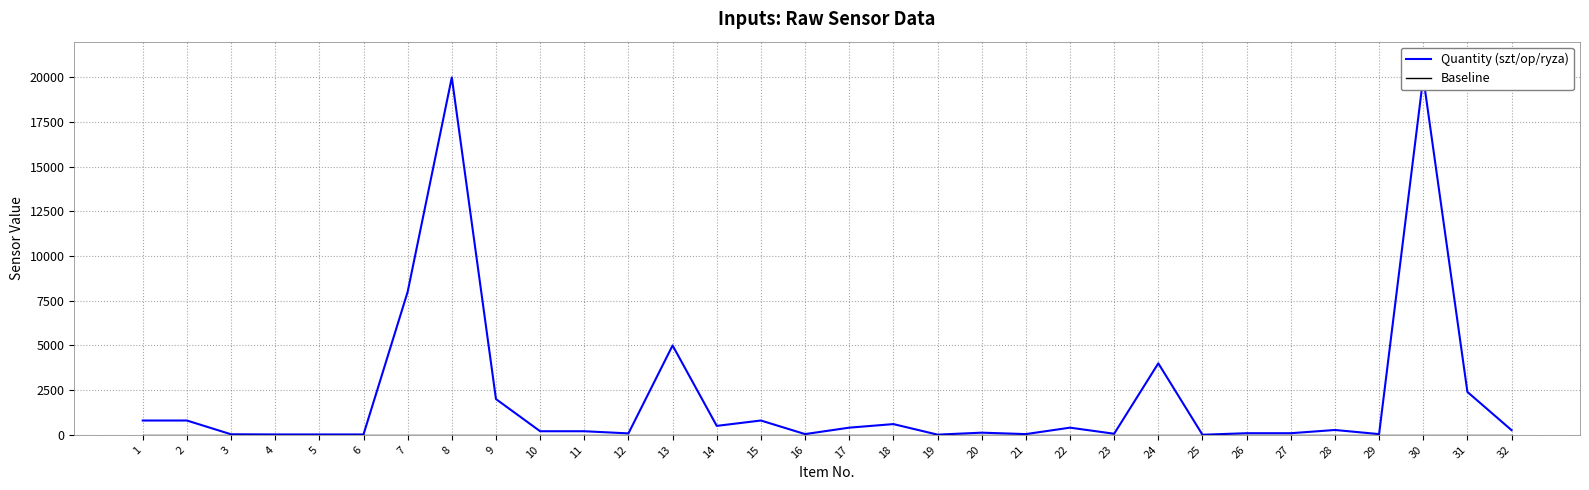

How many lines are shown in the chart?

2